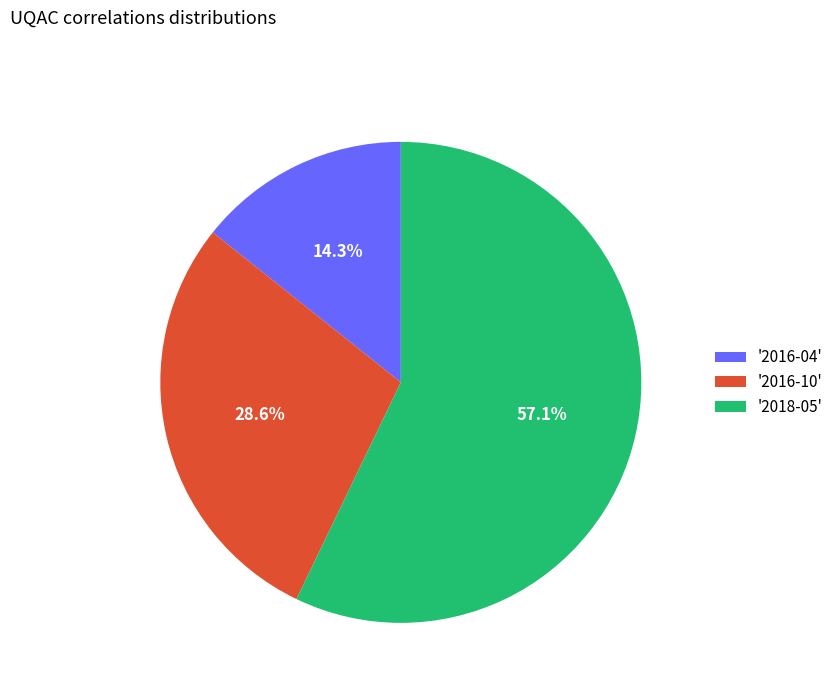

Combined, what portion of the pie is '2016-04' and '2016-10'?

42.9%